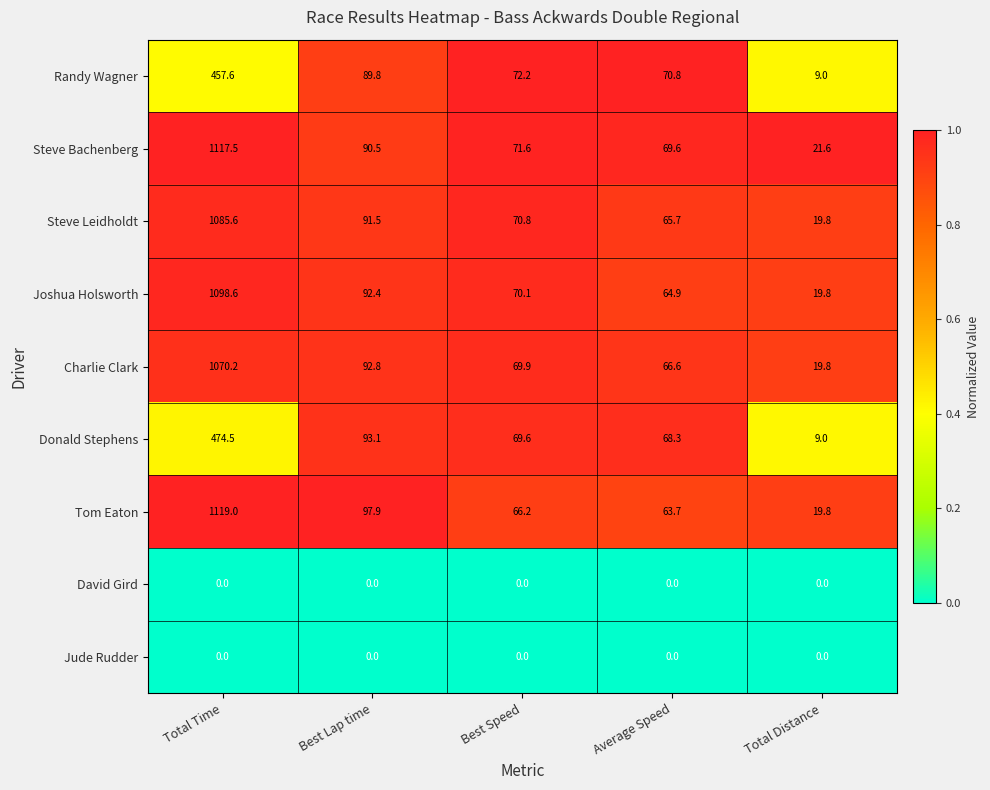

At how many categories does at least one series exceed 0?

5